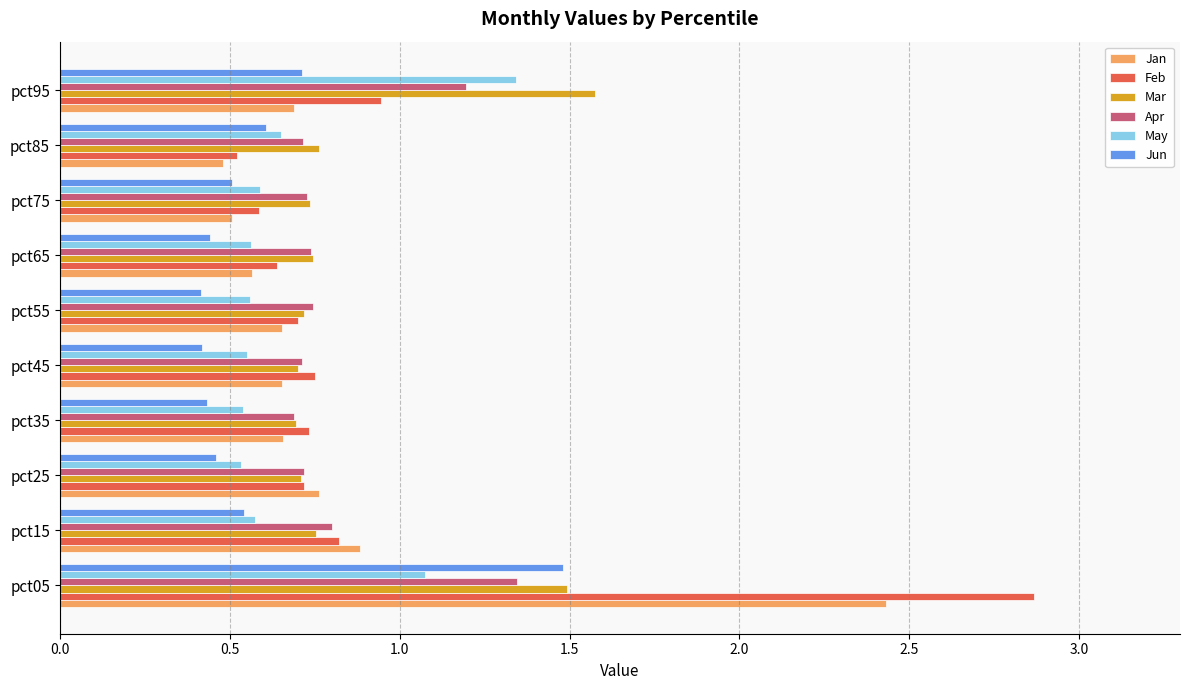

The May series shows 0.3 at pct85. True or false?

False